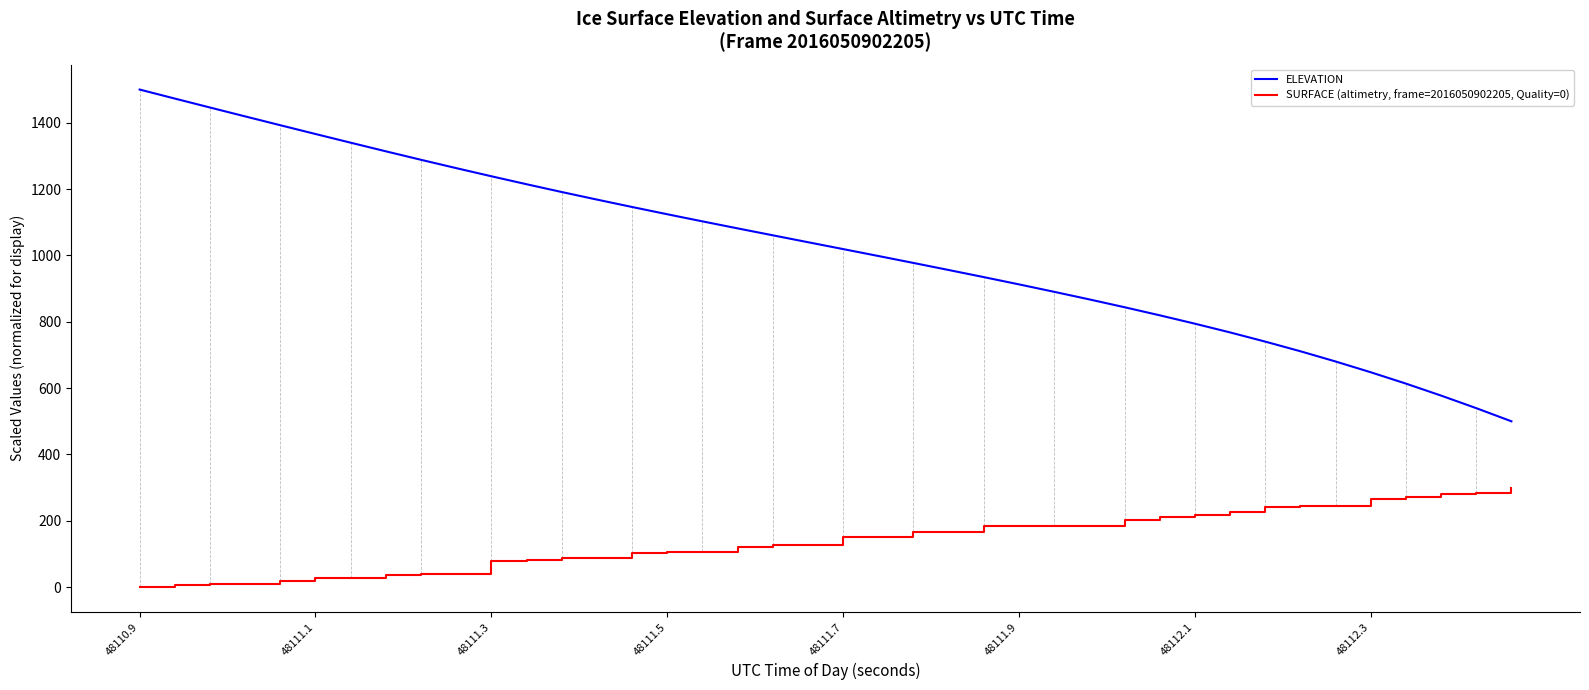

What is the difference between the maximum and minimum values in the SURFACE (altimetry, frame=2016050902205, Quality=0) series?

300.0